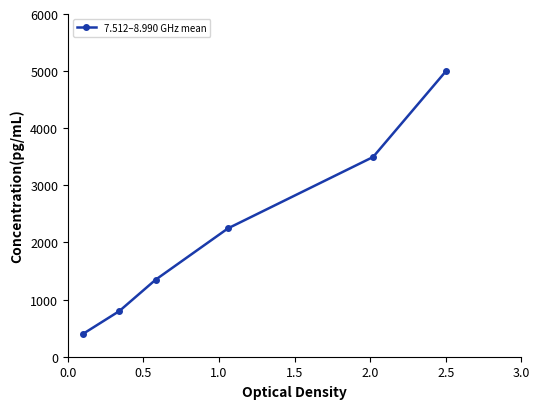

What is the greatest value displayed?

4995.0